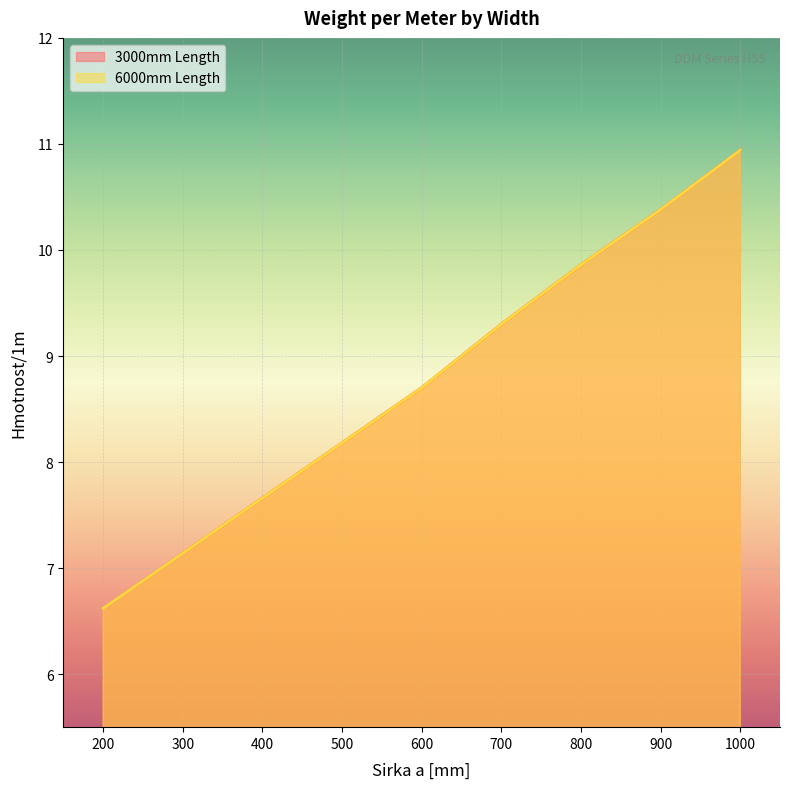

Which series has the widest spread of values?

3000mm Length